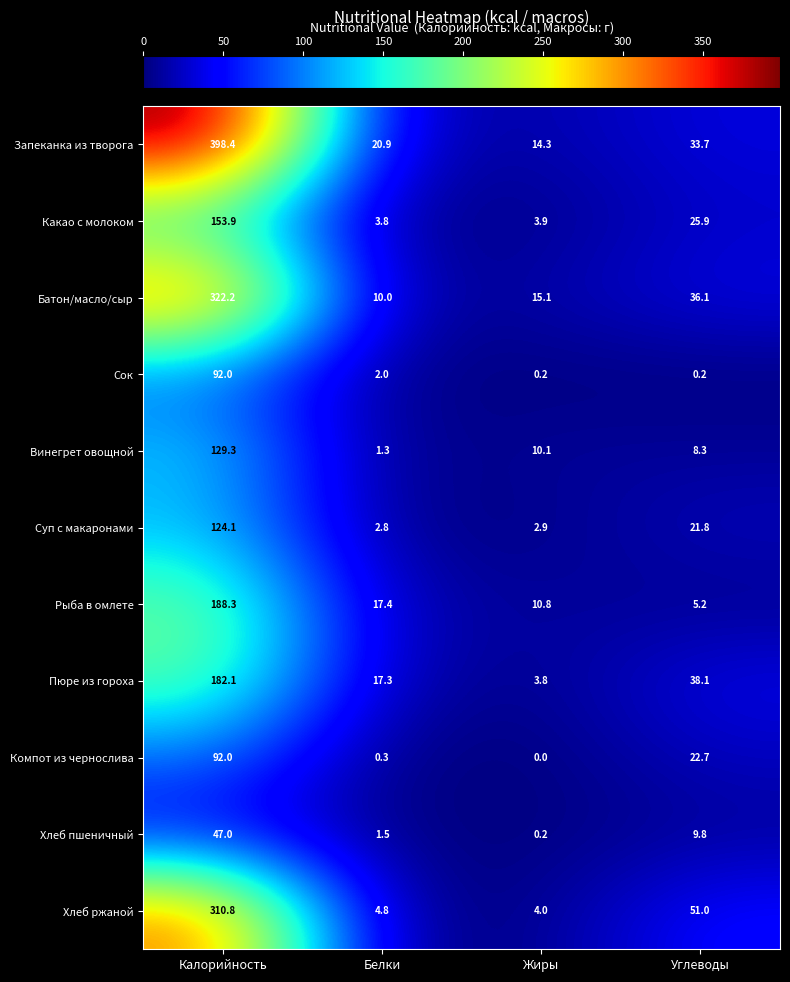

At Углеводы, list the series in order from smallest to largest.

Сок, Рыба в омлете, Винегрет овощной, Хлеб пшеничный, Суп с макаронами, Компот из чернослива, Какао с молоком, Запеканка из творога, Батон/масло/сыр, Пюре из гороха, Хлеб ржаной